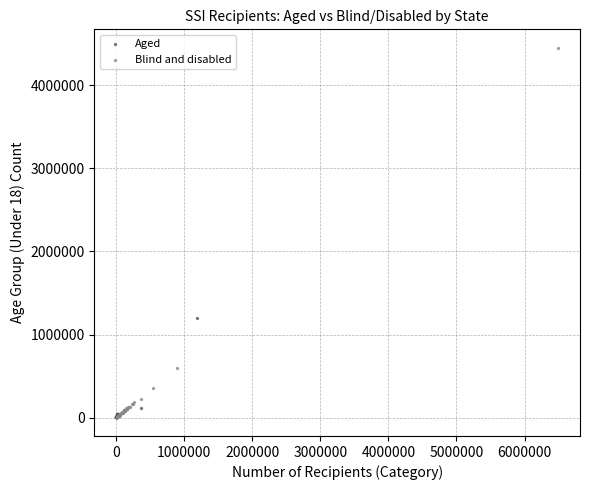

What are all the series names shown in the legend?

Aged, Blind and disabled